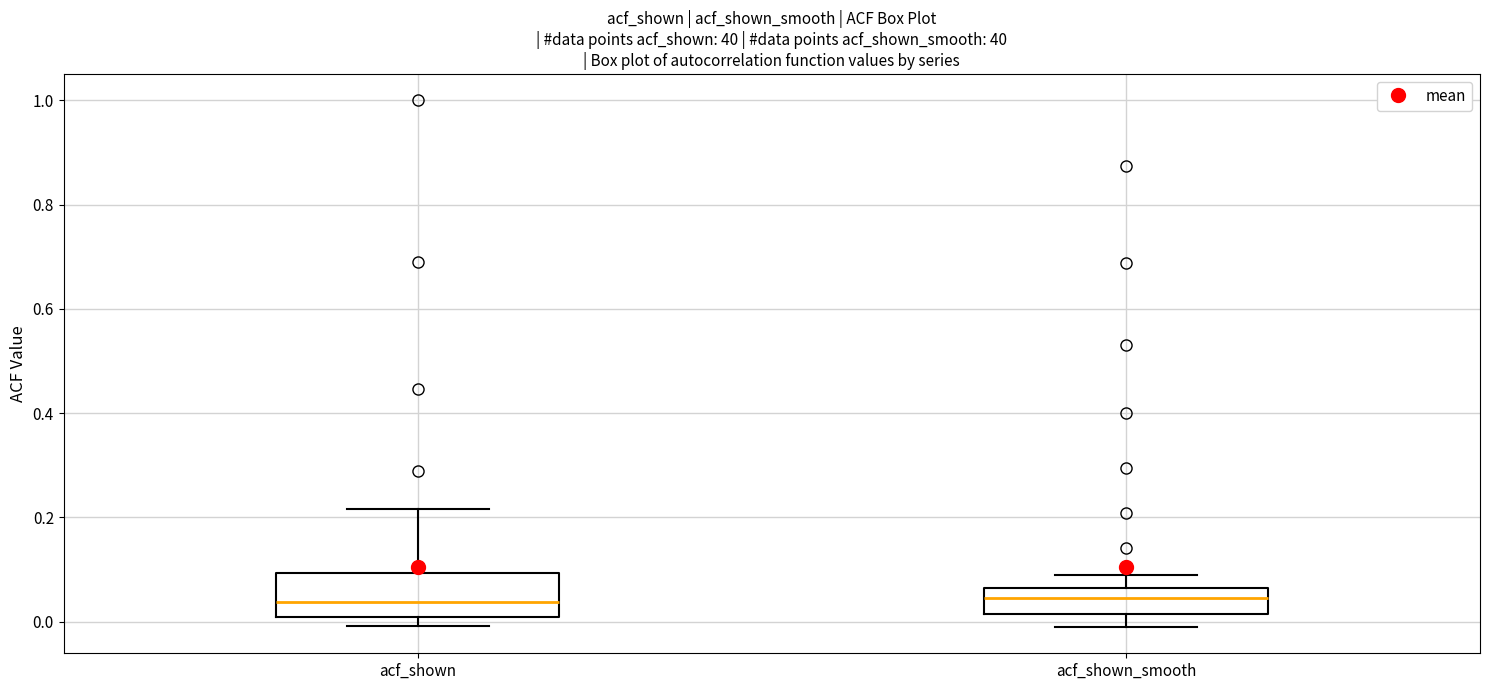

Reading left to right, transcribe this box plot: for each box, give where its median line is, the range the box spans, and where its two whiskers end, as read against the y-axis. The values are not printed on the chart, so give them approximately, as read against the axis.

acf_shown: median 0.04, box 0.00 to 0.10, whiskers 0.00 (just below the box's lower edge) to 0.22
acf_shown_smooth: median 0.04, box 0.02 to 0.06, whiskers 0.00 to 0.08